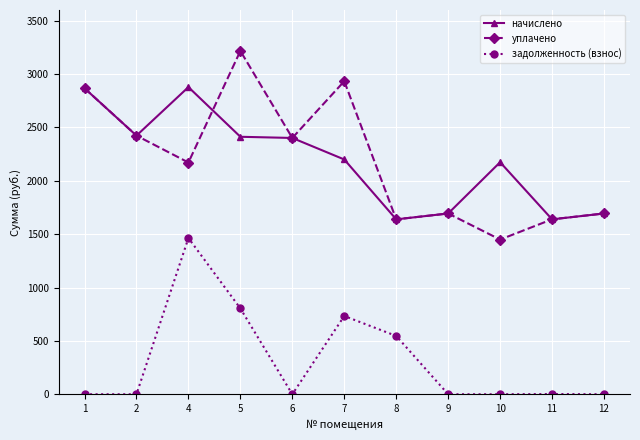

List the series in order of their peak value, highest first.

уплачено, начислено, задолженность (взнос)